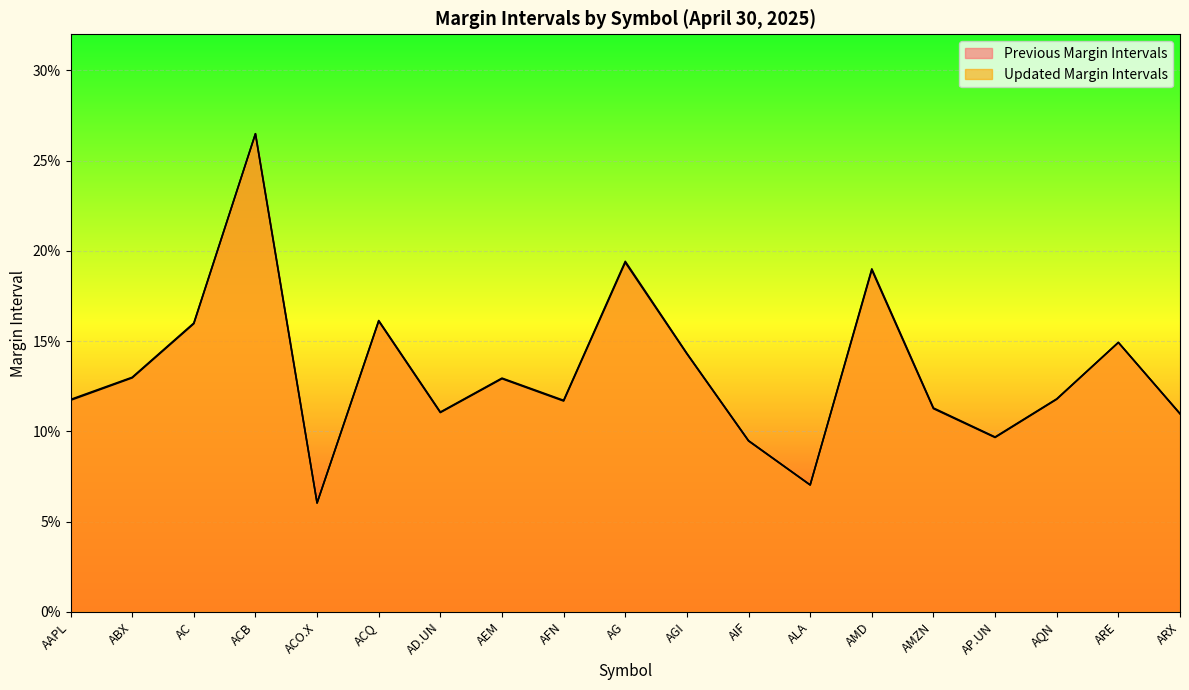

What is the label of the 5th point from the left?

ACO.X